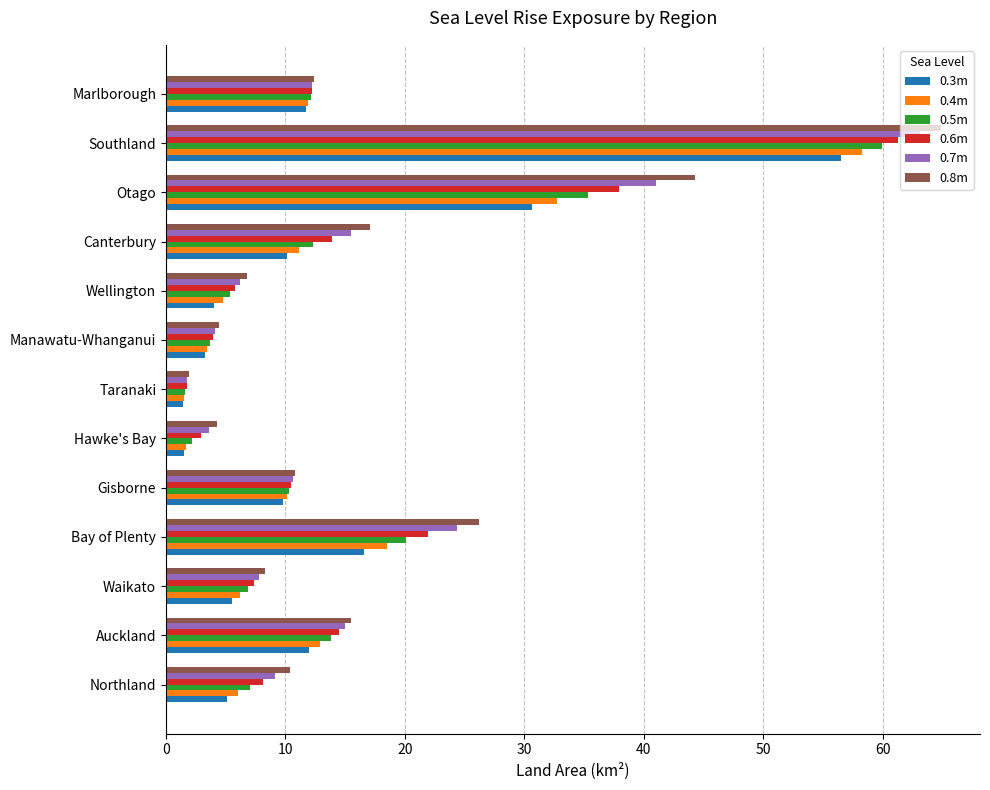

What is the sum of all 0.8m values?

227.3